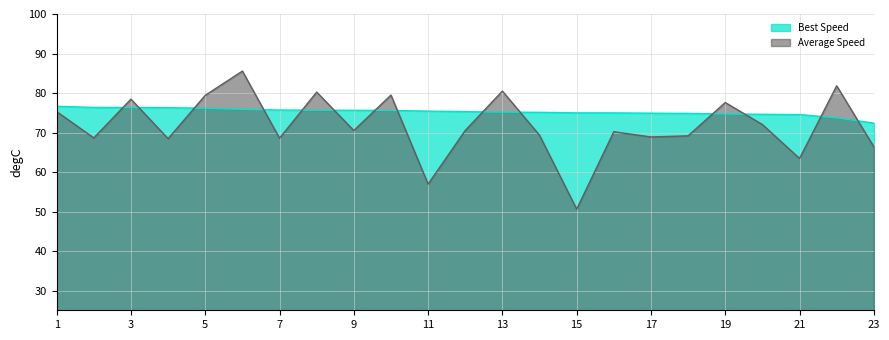

True or false: Best Lap time and Average Speed cross at least once.

True